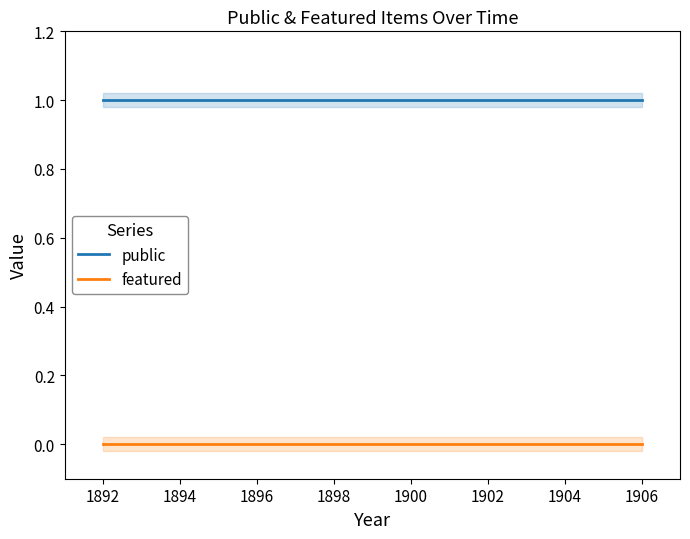

Which series has the largest range (max minus min)?

public